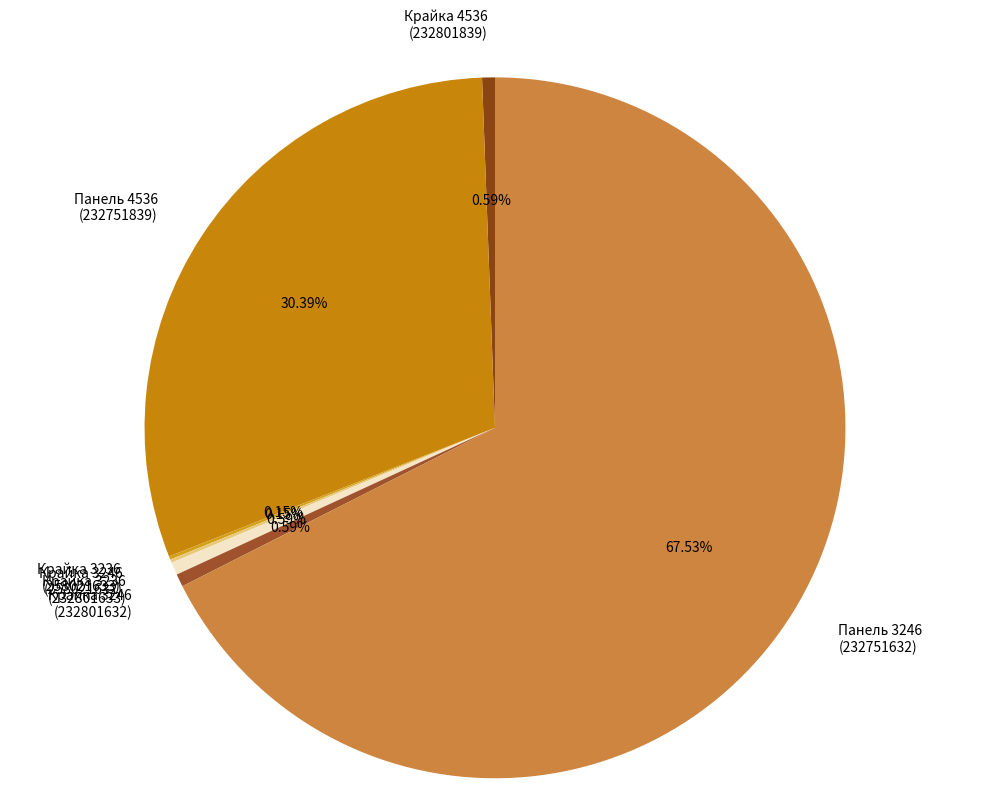

What is the ratio of the value at Крайка 3246 (232801632) to the value at Крайка 3236 (232801633)?

1.0